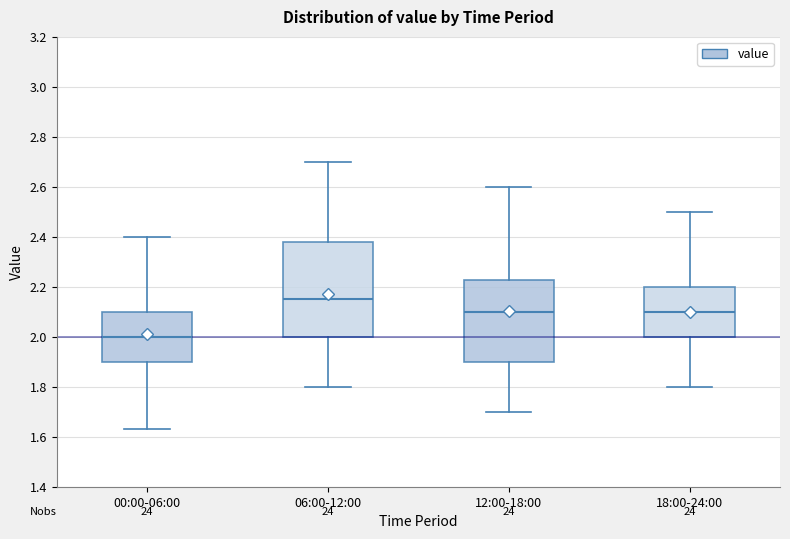

Reading left to right, transcribe this box plot: for each box, give where its median line is, the range the box spans, and where its two whiskers end, as read against the y-axis. The values are not printed on the chart, so give them approximately, as read against the axis.

00:00-06:00: median 2.00, box 1.90 to 2.10, whiskers 1.64 to 2.40
06:00-12:00: median 2.16, box 2.00 to 2.38, whiskers 1.80 to 2.70
12:00-18:00: median 2.10, box 1.90 to 2.22, whiskers 1.70 to 2.60
18:00-24:00: median 2.10, box 2.00 to 2.20, whiskers 1.80 to 2.50